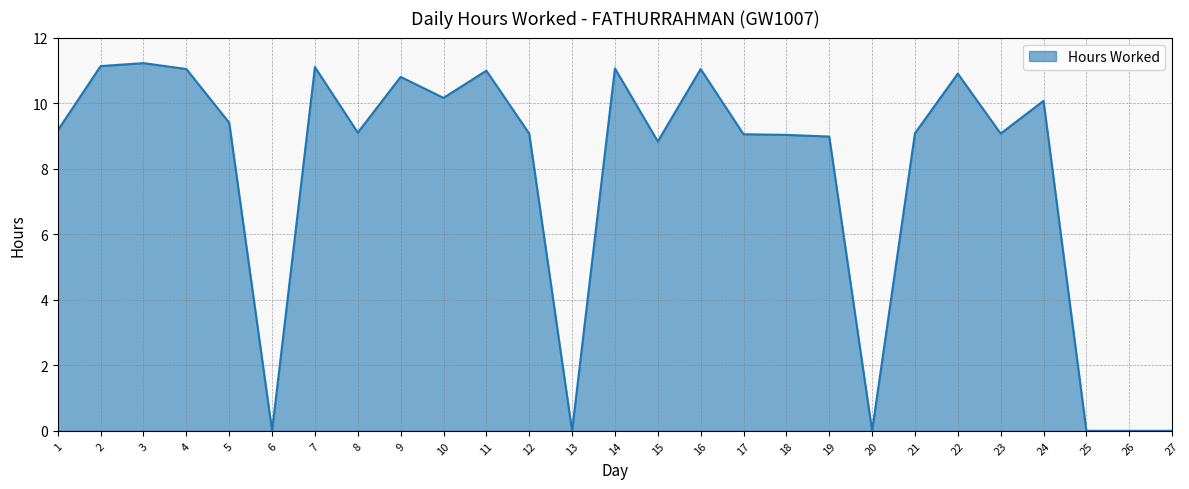

What is the difference between the maximum and minimum values?

11.2